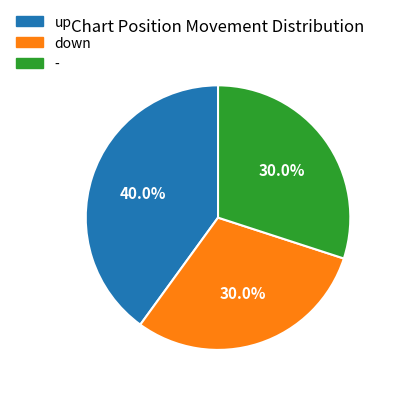

To the nearest percent, what is the difference between the up and - slice percentages?

10%